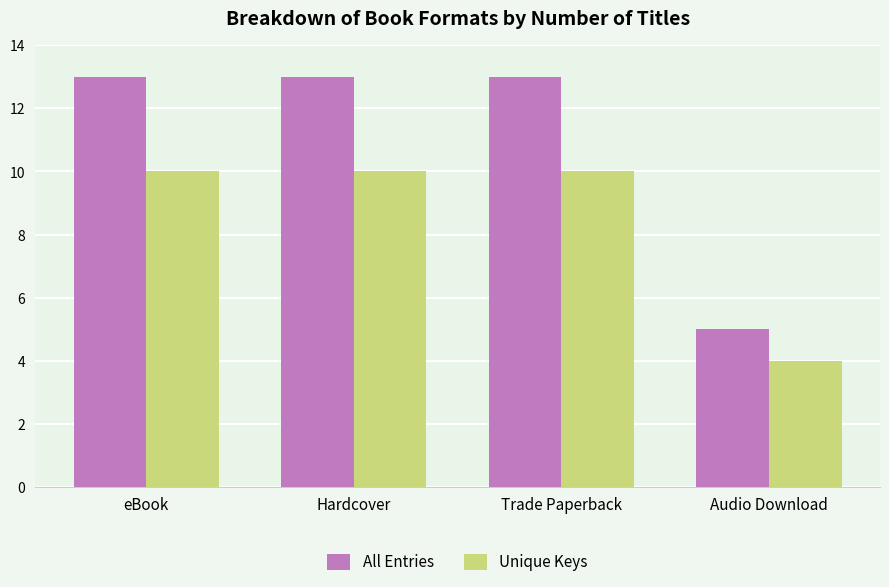

Is it true that All Entries equals 5 at Audio Download?

True